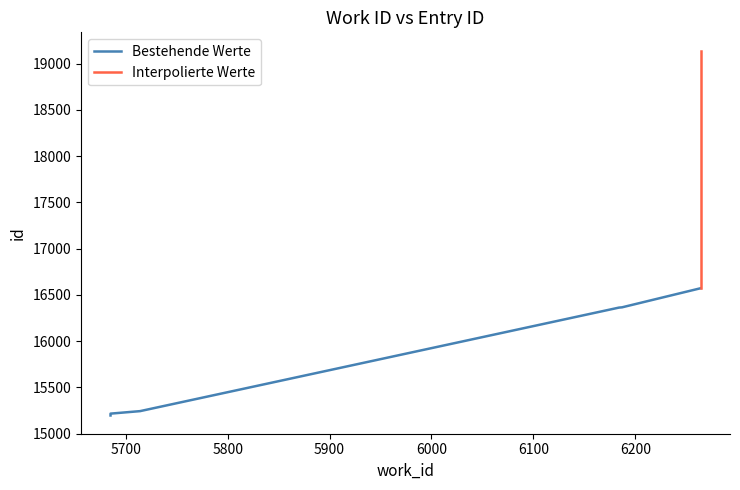

How many data points does each series have?

8